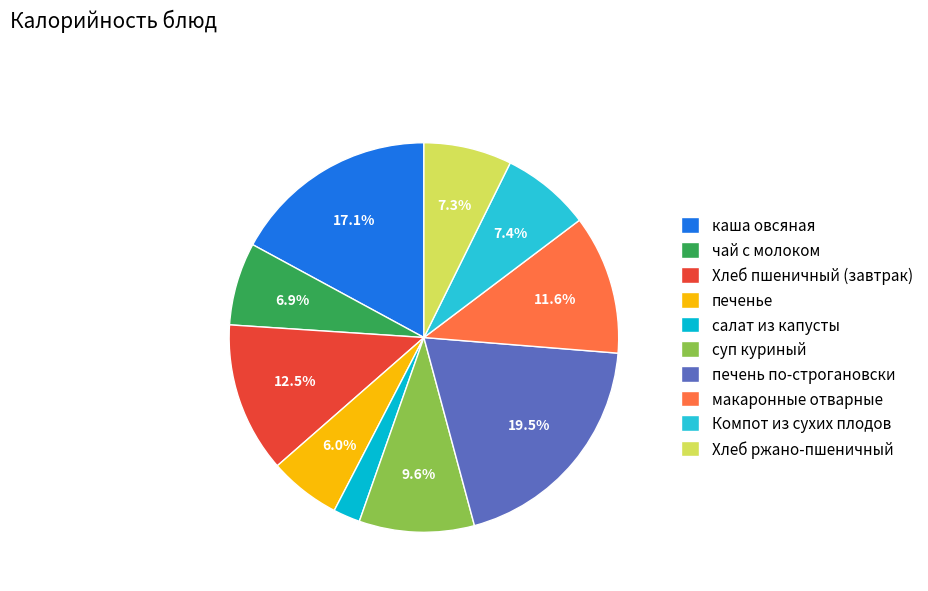

Count the number of slices in the pie.

10